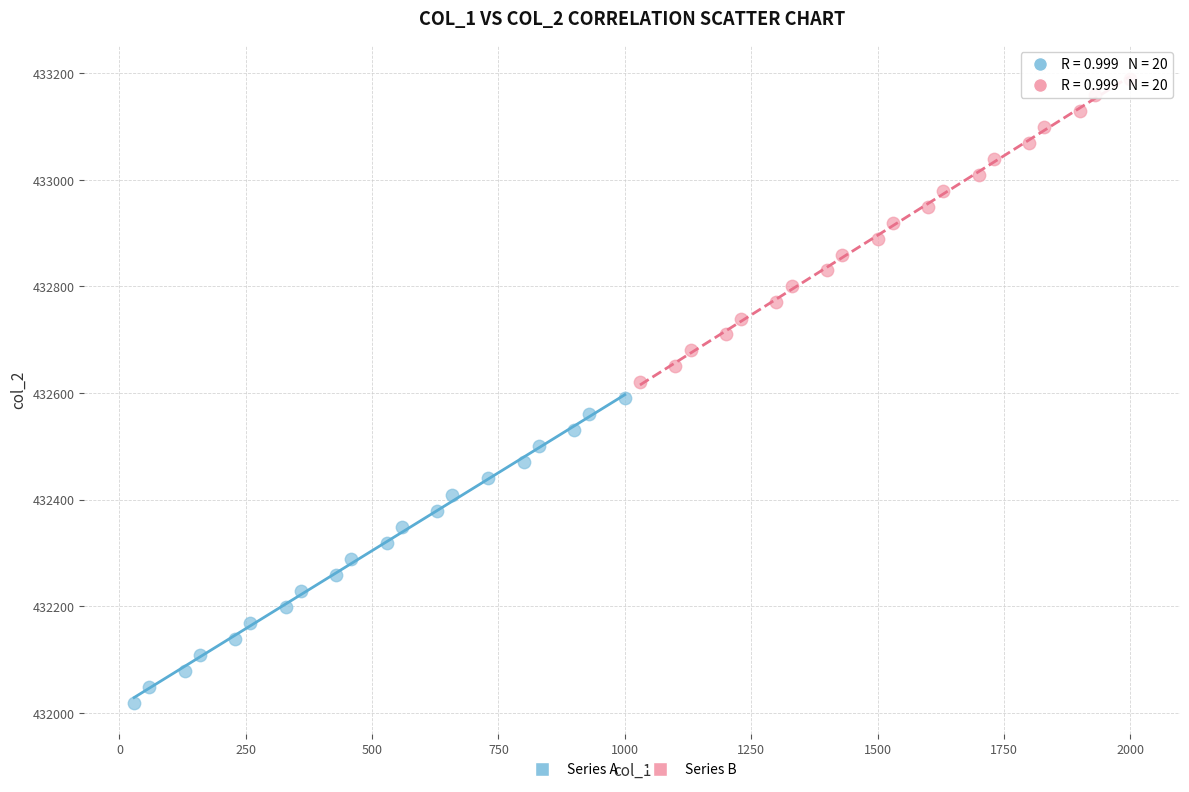

Which series contains the highest Y value?

Series B